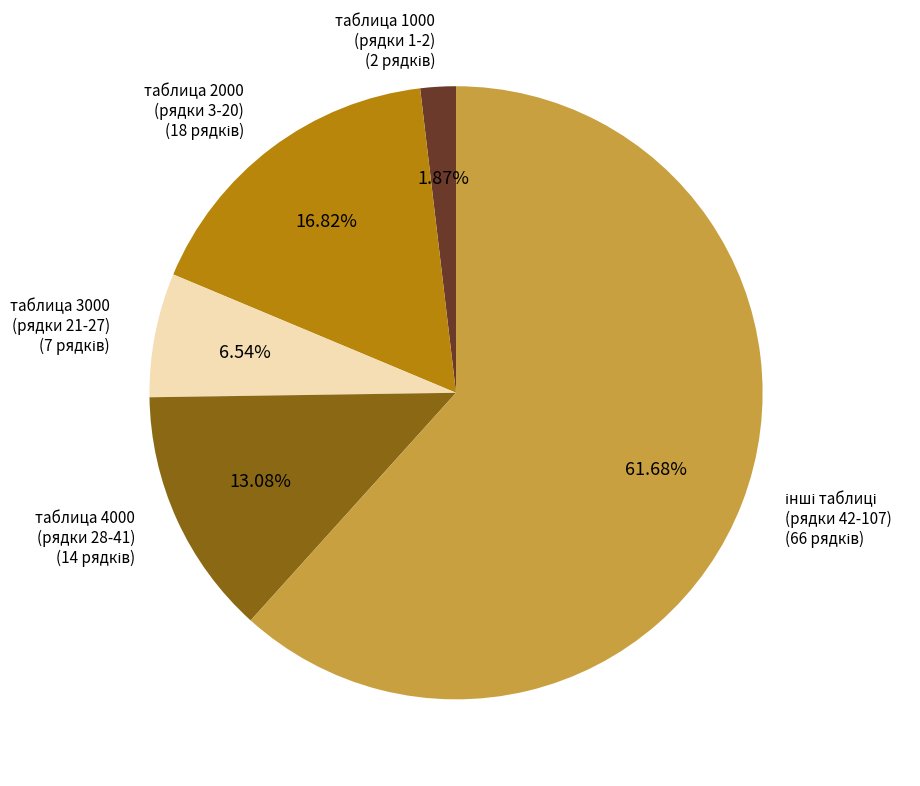

Is there a majority slice in this chart?

Yes